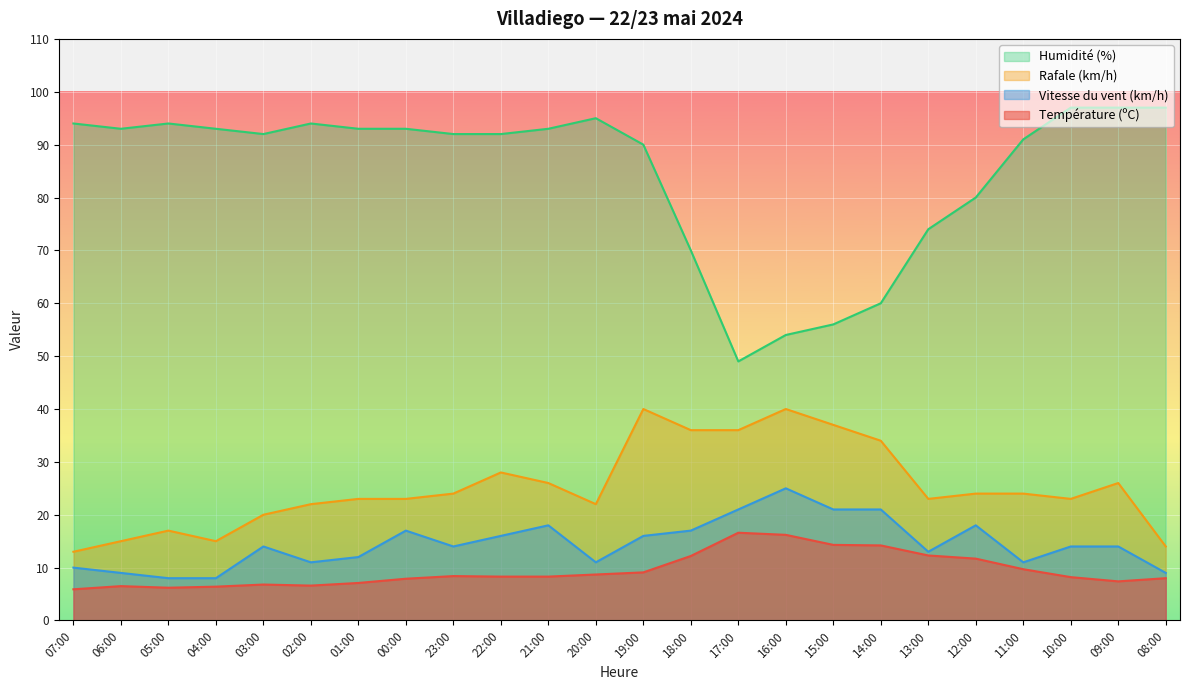

What is the total value across all series at 11:00?

135.7